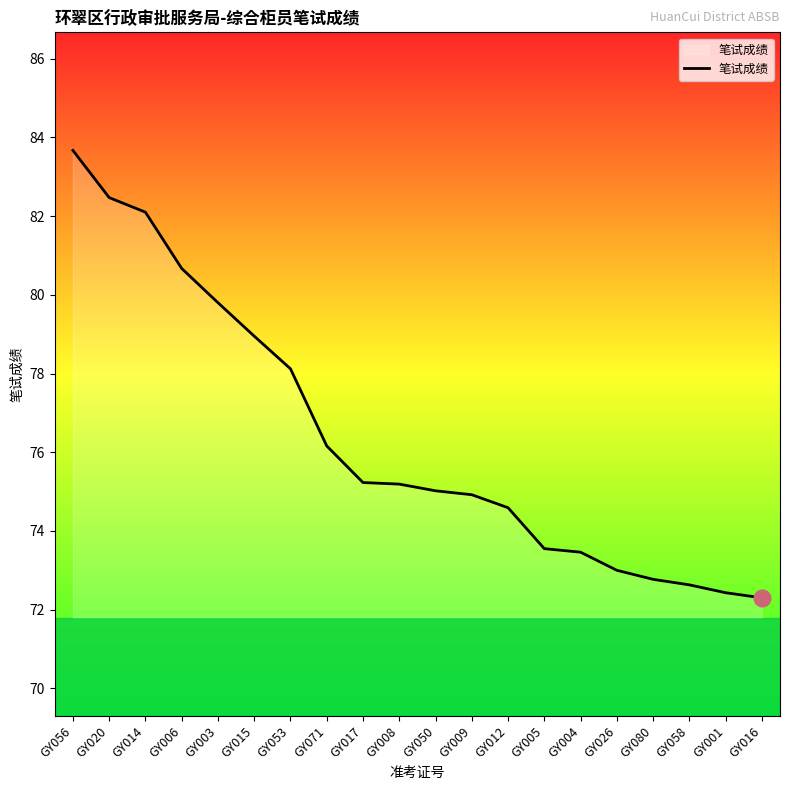

Is it true that the value at GY003 is 79.8?

True